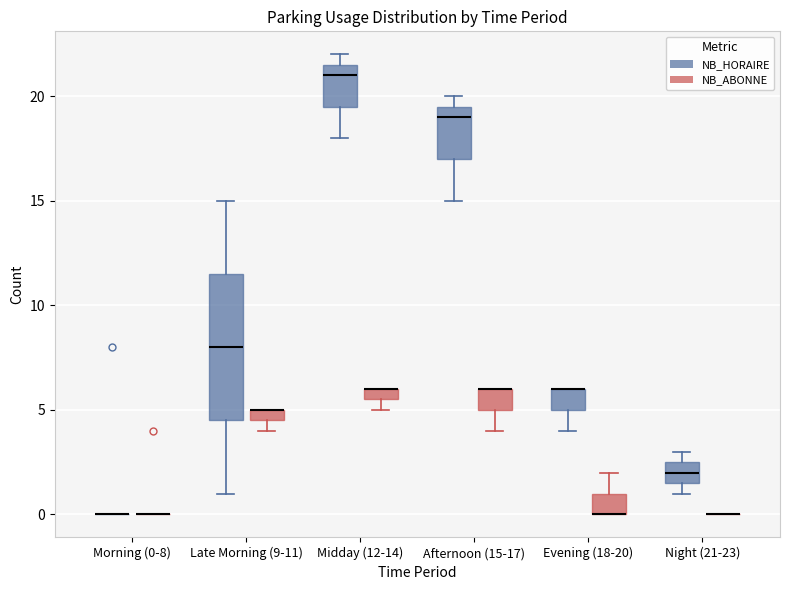

Where is the upper edge of the box for Evening (18-20) (NB_HORAIRE) on the y-axis? The values are not printed on the chart, so give them approximately, as read against the axis.

6.0